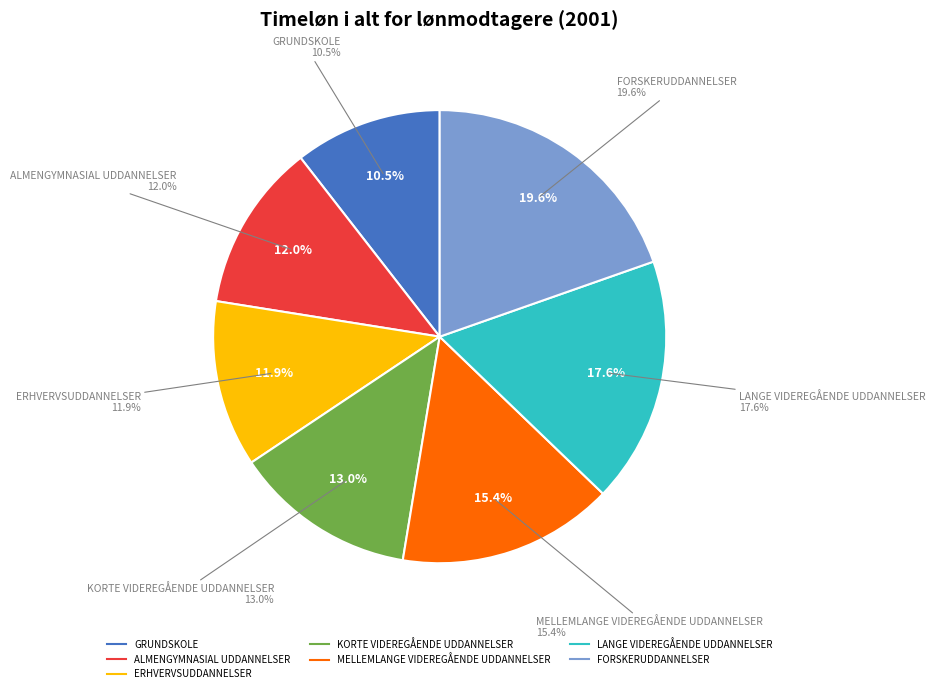

To the nearest percent, what is the difference between the largest and smallest slice percentages?

9%